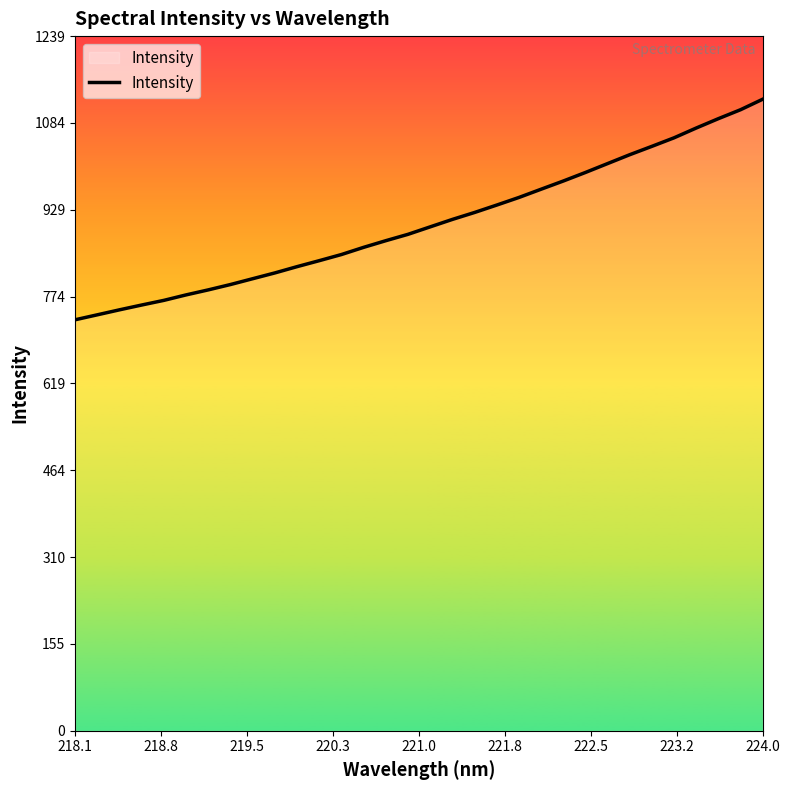

What is the smallest value displayed?

732.8